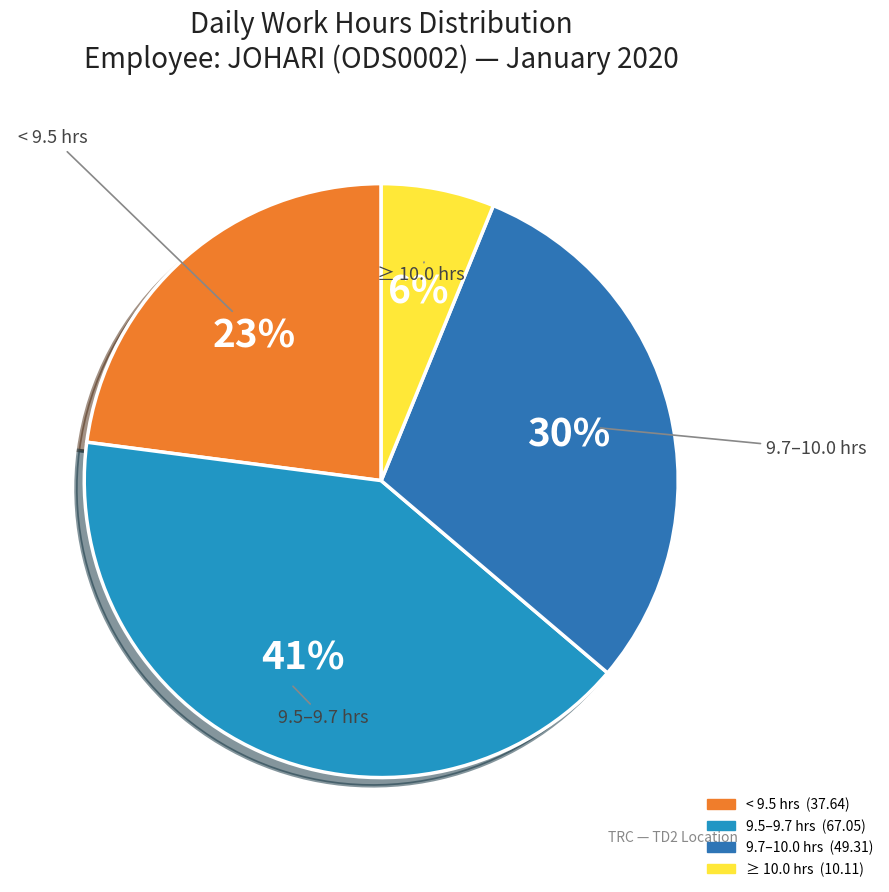

How many segments does this pie chart have?

4